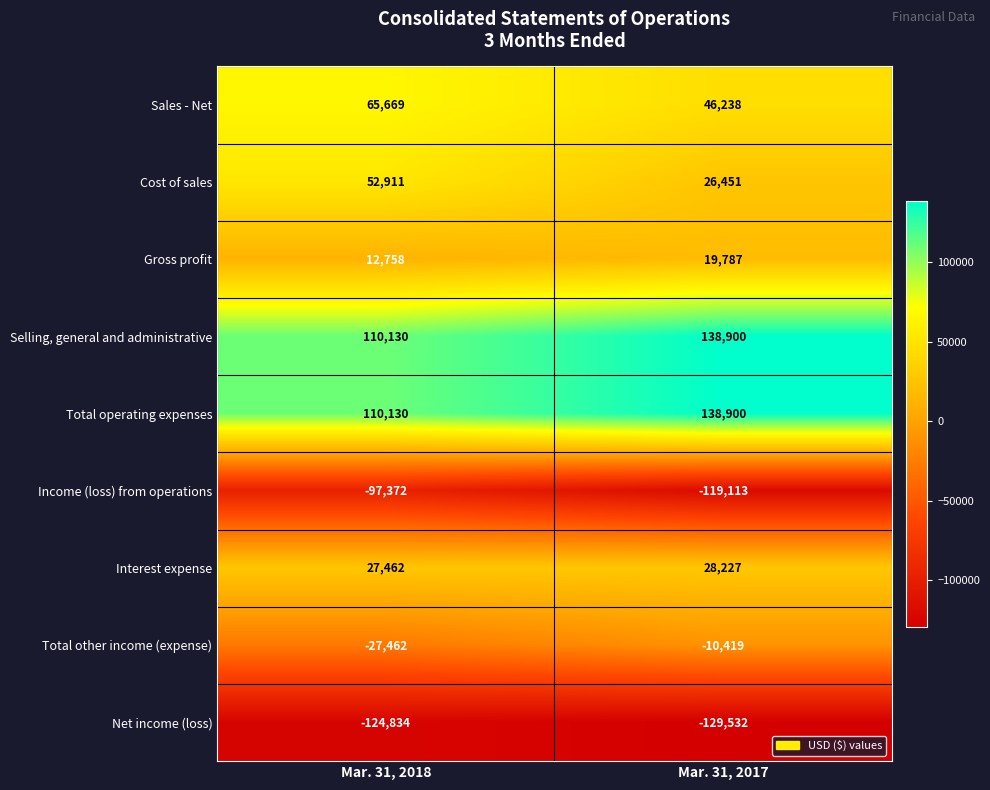

How many series are shown in this chart?

9